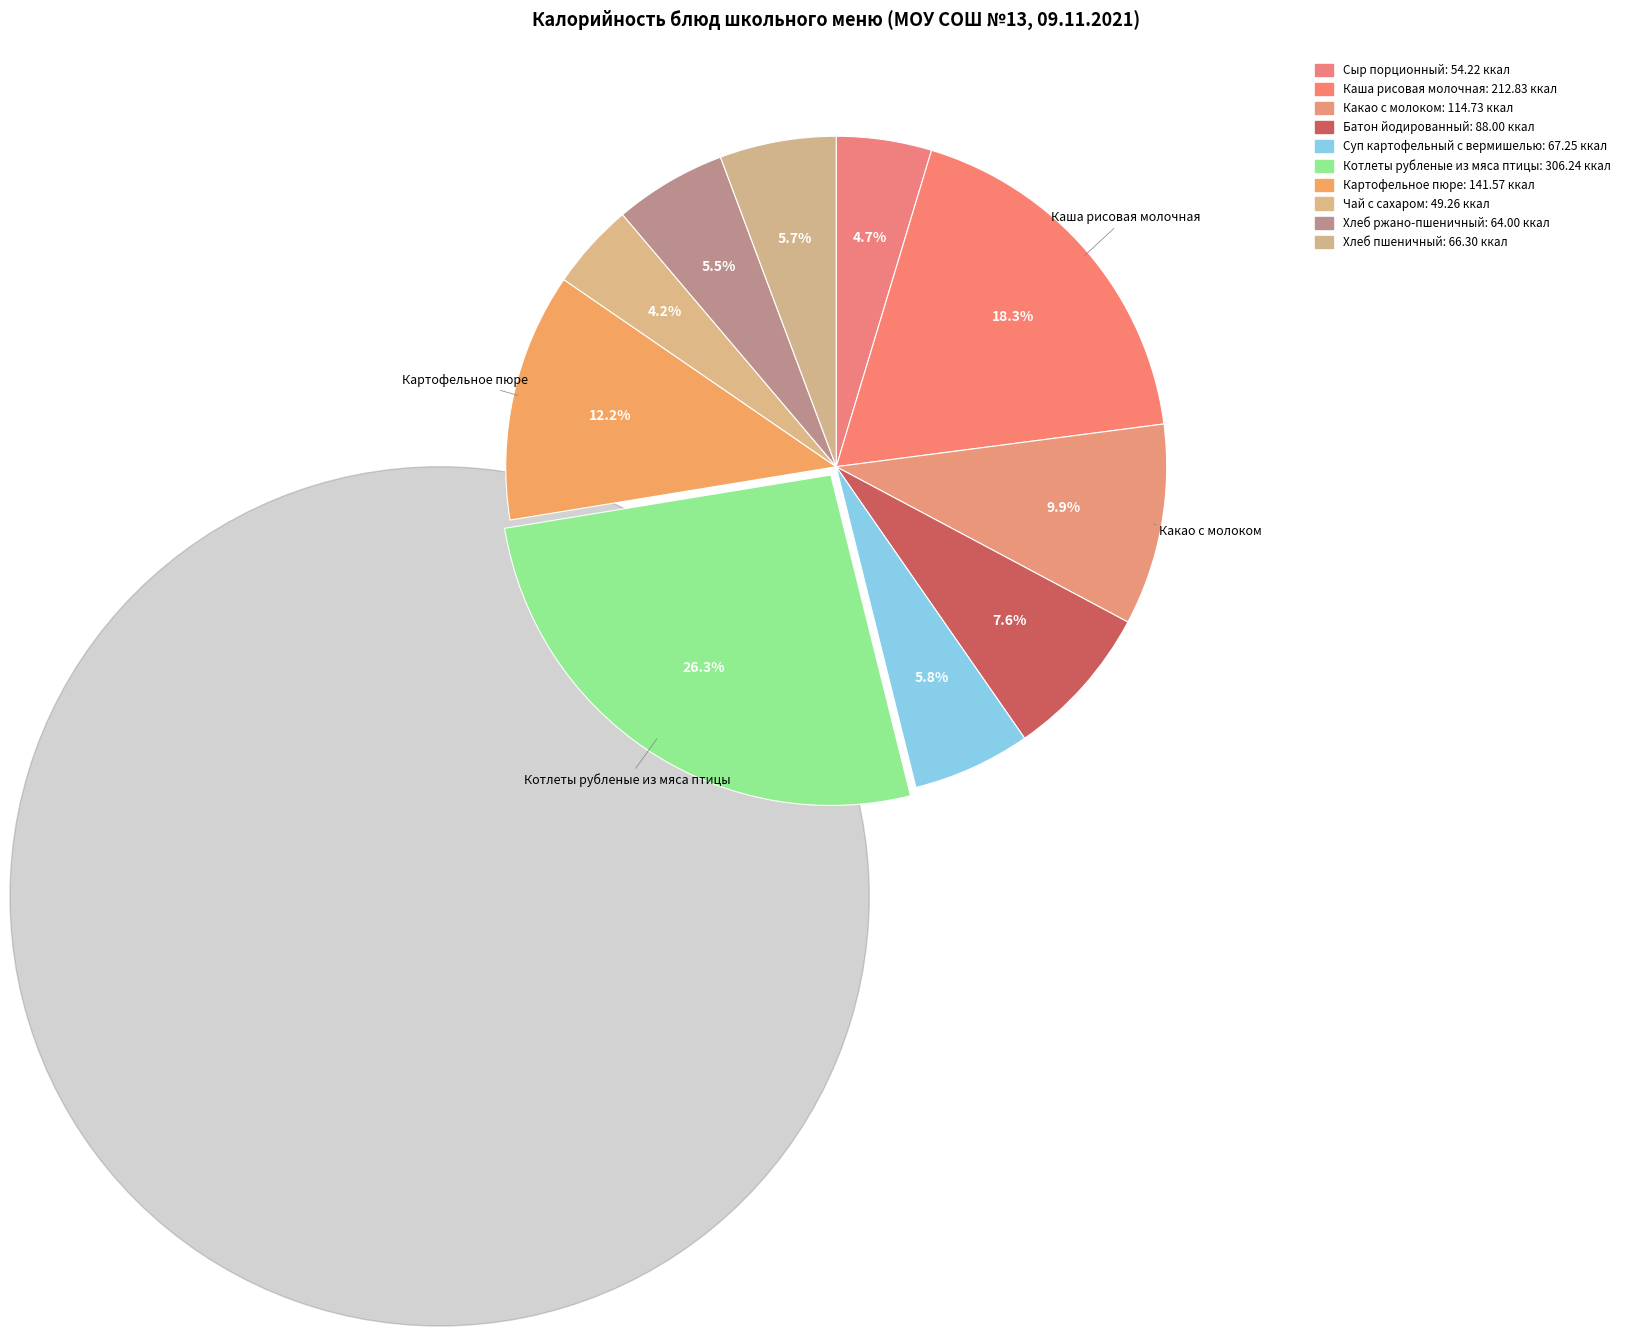

How many segments does this pie chart have?

10